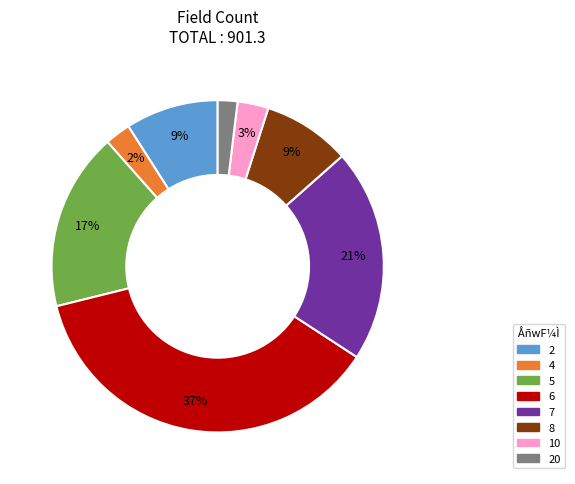

Which slice is the largest?

6